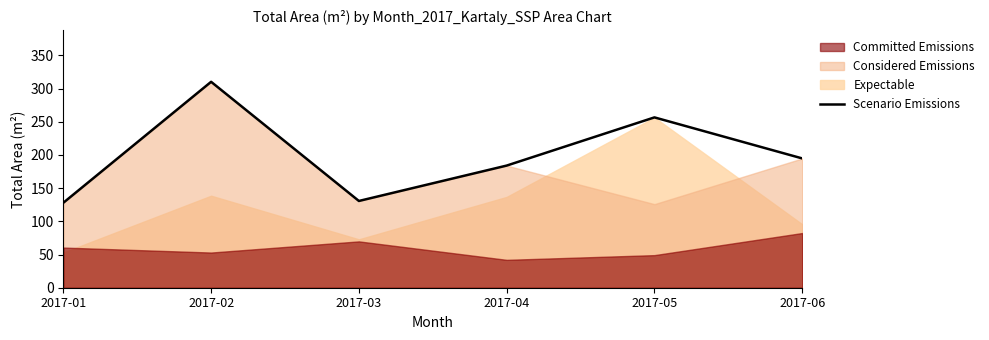

The value of Scenario Emissions at 2017-05 is 113.5. True or false?

False